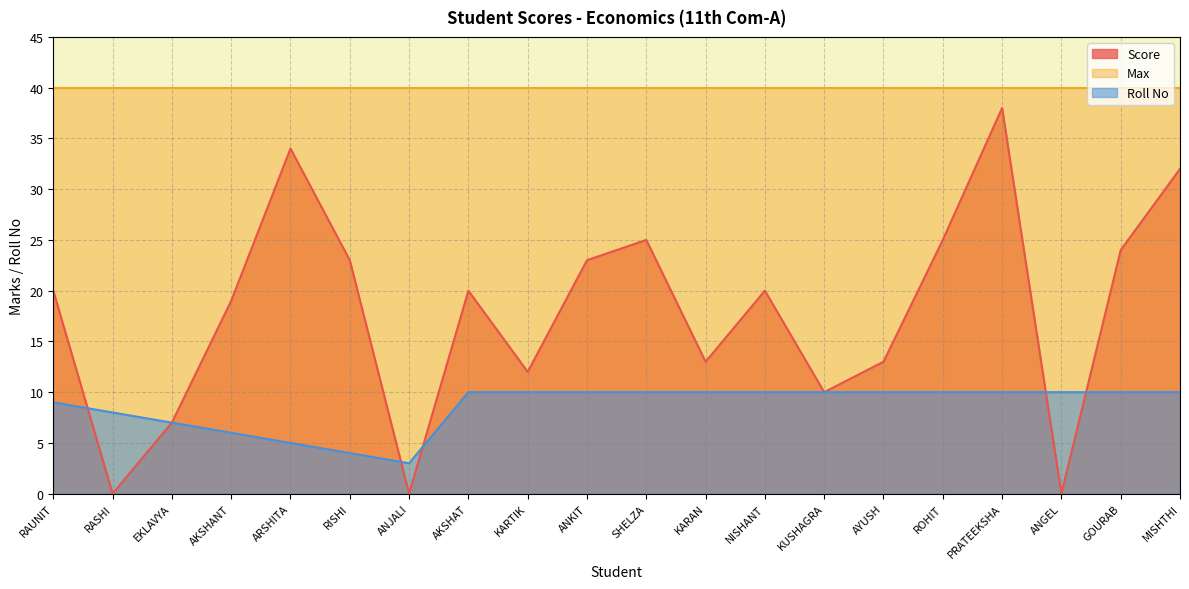

Which series has the largest total across all categories?

Max